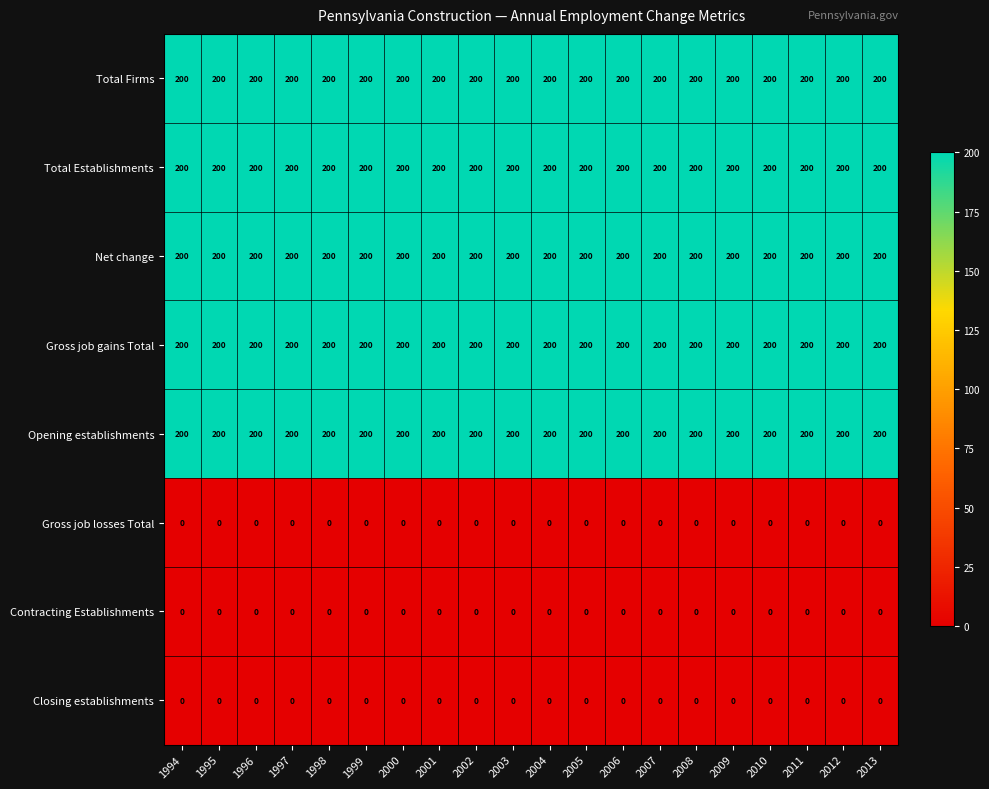

What is the average value of the Total Establishments series?

200